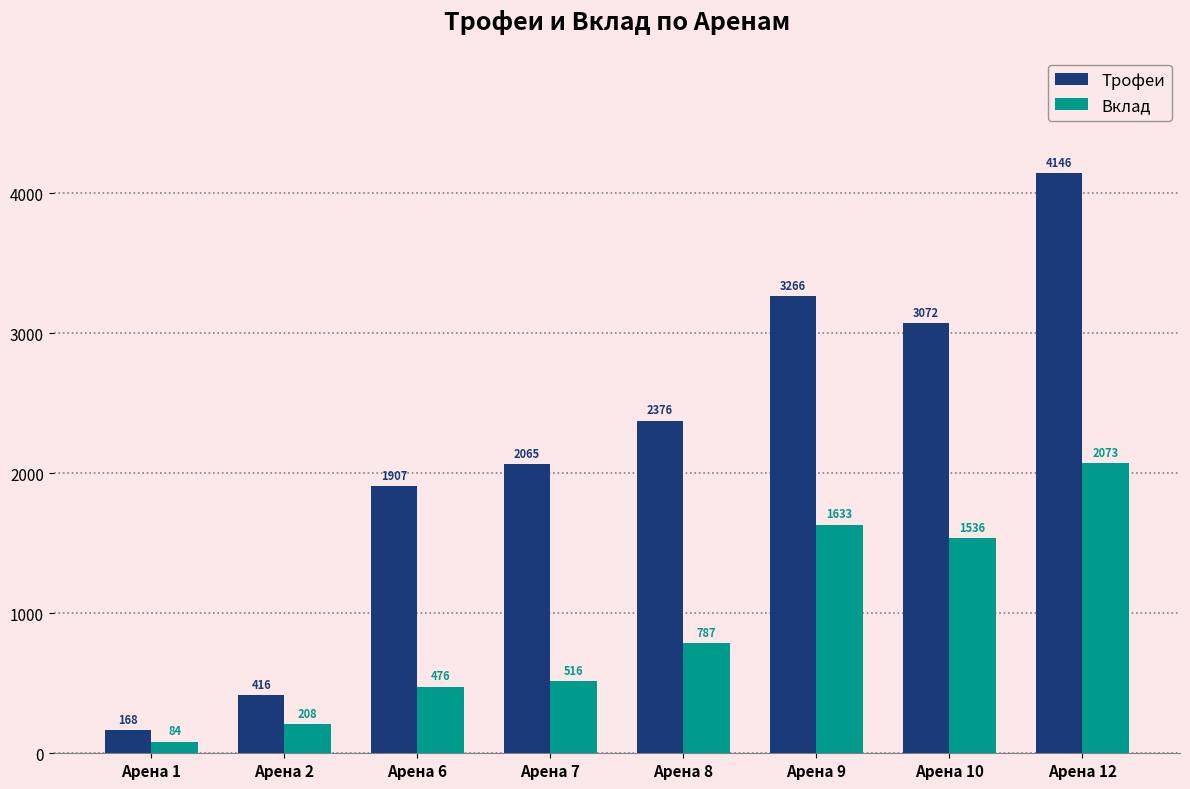

Which series changed the most between Арена 1 and Арена 10?

Трофеи